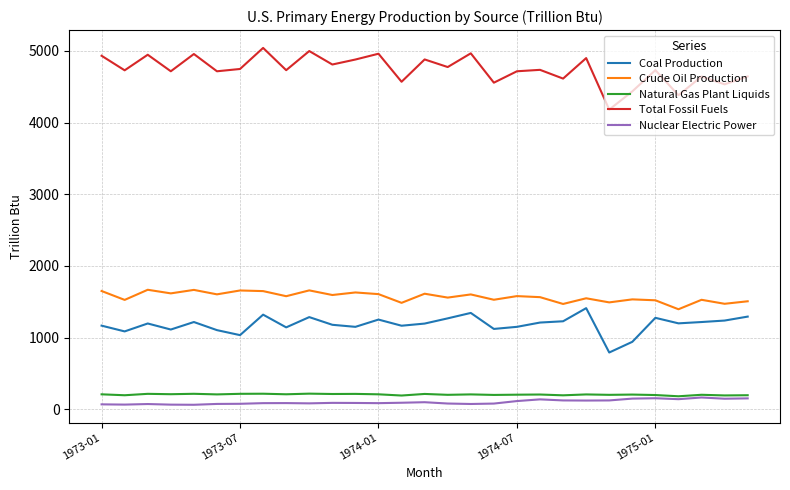

Which series has the largest total across all categories?

Total Fossil Fuels